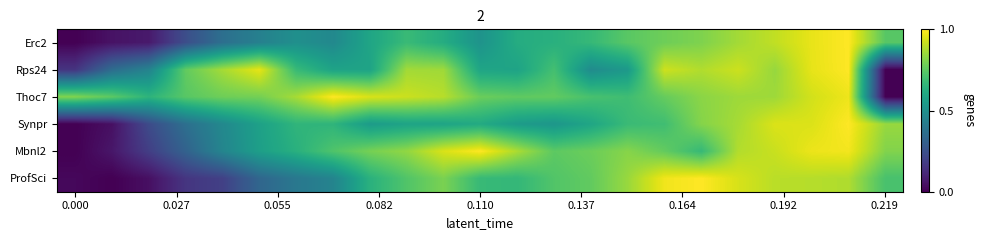

What is the maximum value shown in the chart?

1.0